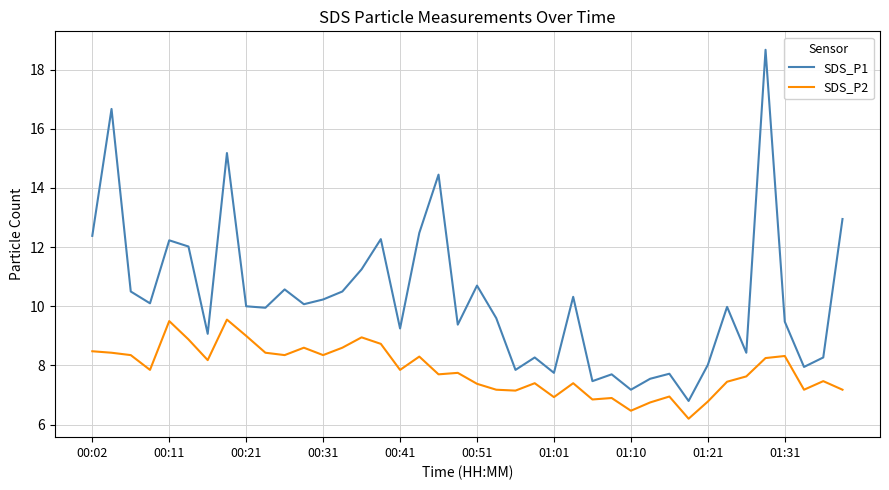

What is the difference between the maximum and minimum values in the SDS_P1 series?

11.9